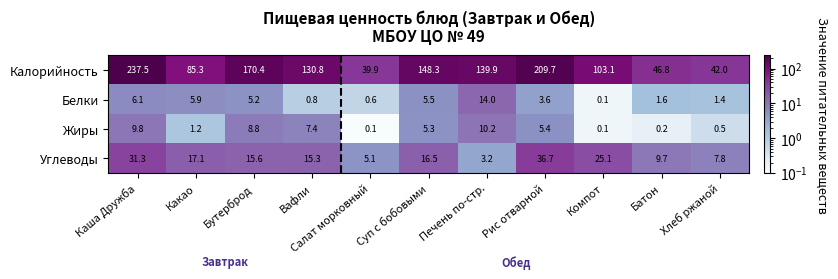

At how many categories does at least one series exceed 190?

2